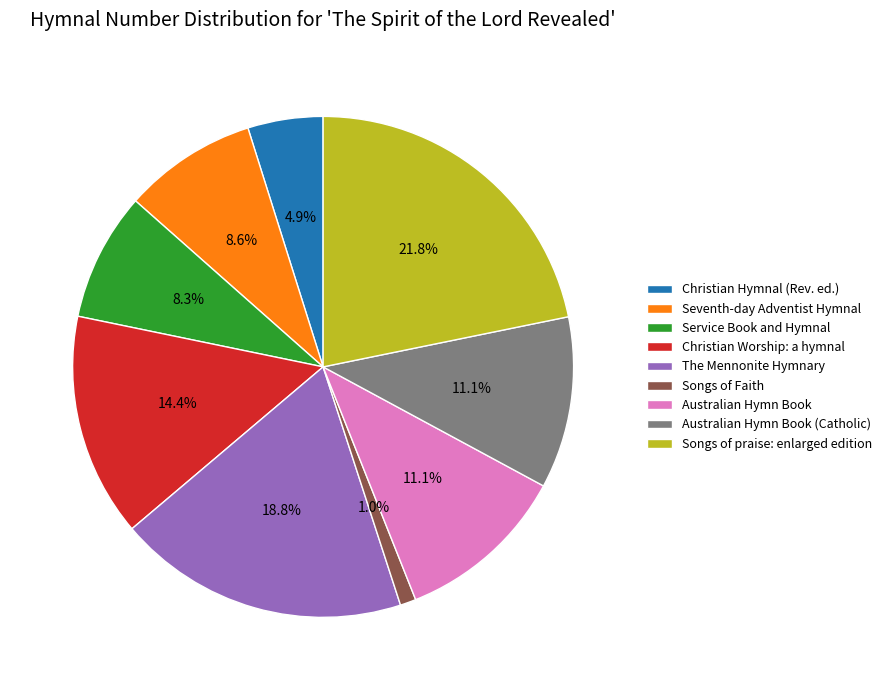

Approximately how many times larger is the value at Service Book and Hymnal compared to Christian Hymnal (Rev. ed.)?

1.7